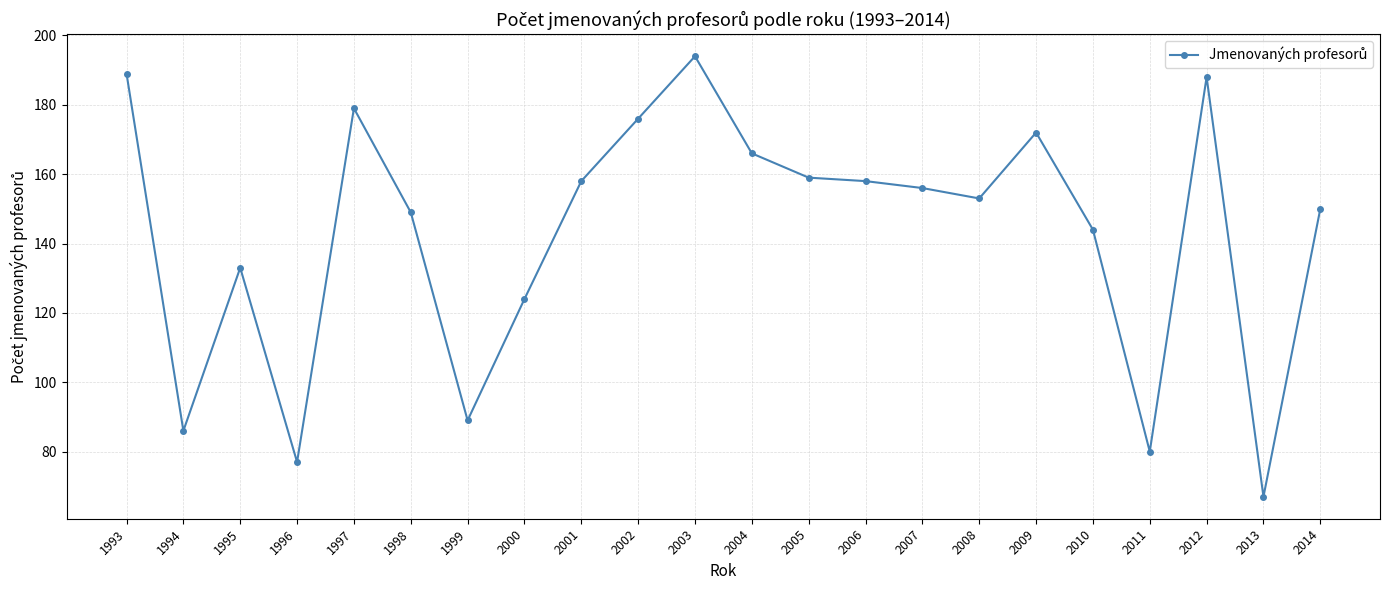

Does the chart display data point markers on the line(s)?

Yes